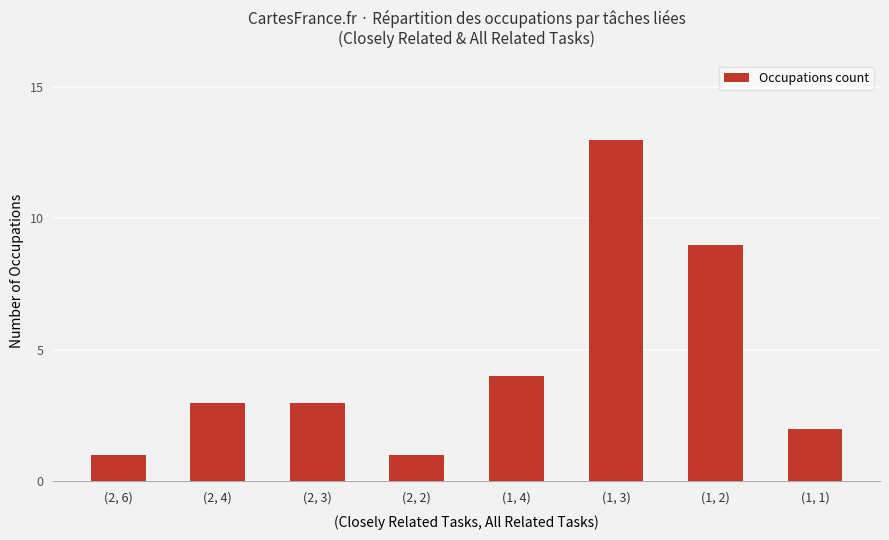

Read the value at (2, 6).

1